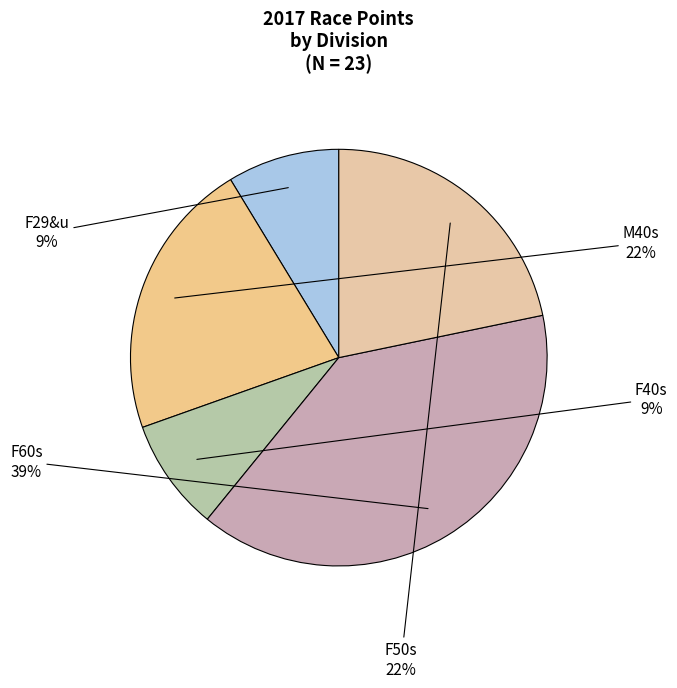

What is the largest slice in the pie chart?

F60s